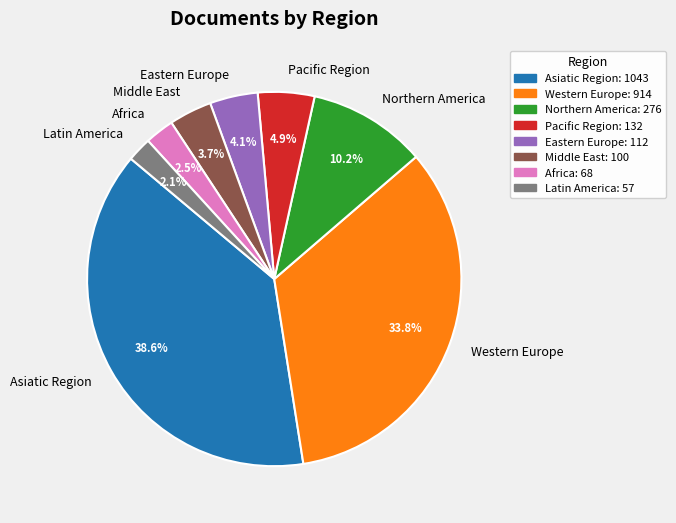

True or false: Africa accounts for 12% of the total.

False